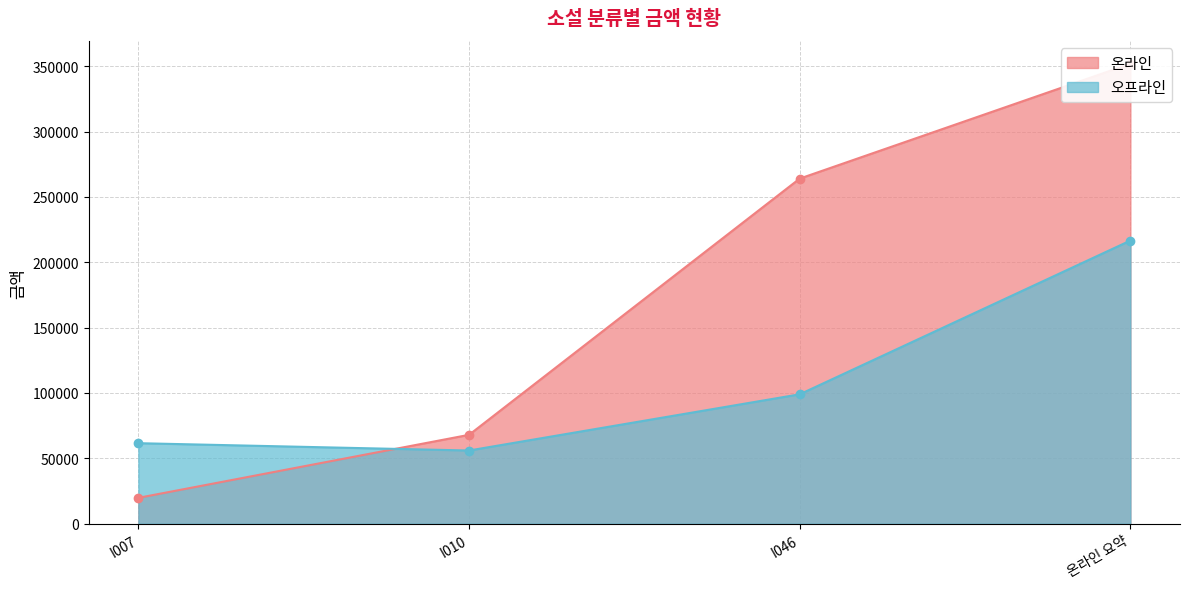

Where does the 오프라인 series first go above 99000?

온라인 요약